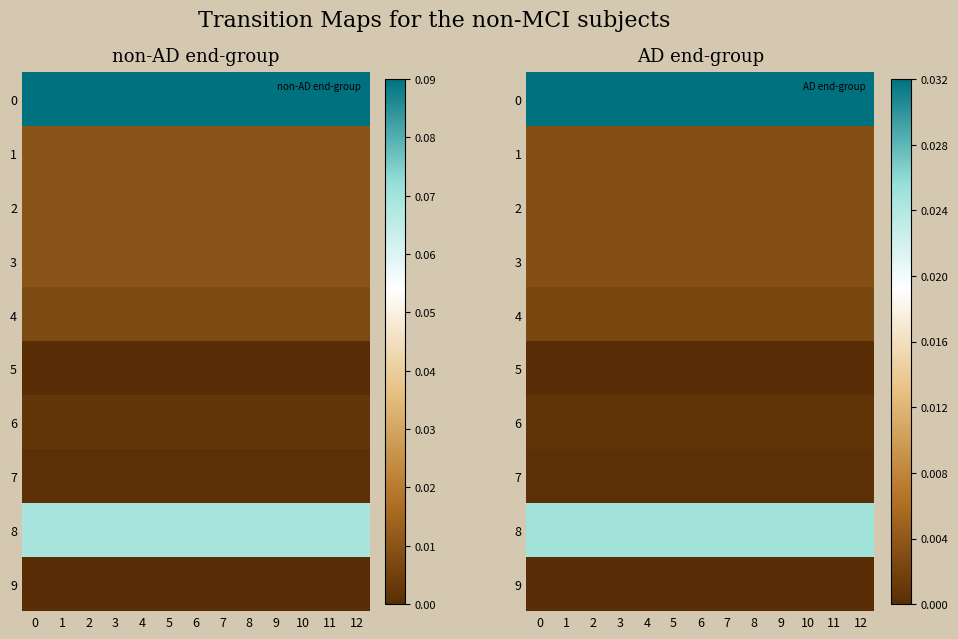

List the labels in order of 3 value, smallest first.

0, 1, 2, 3, 4, 5, 6, 7, 8, 9, 10, 11, 12